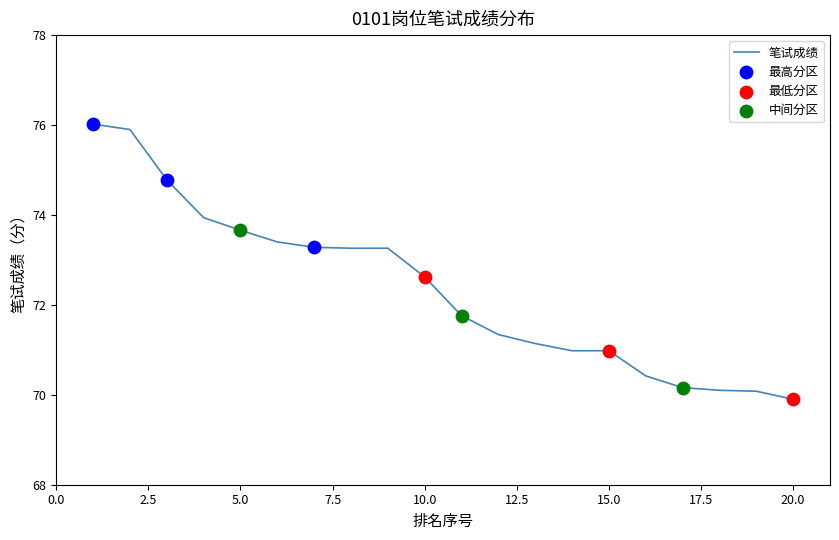

What is the difference between the maximum and minimum values?

6.1